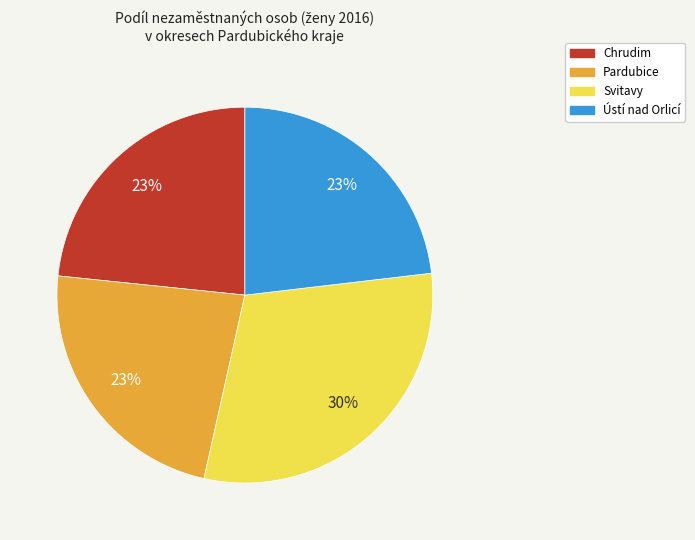

How many slices are in this pie chart?

4